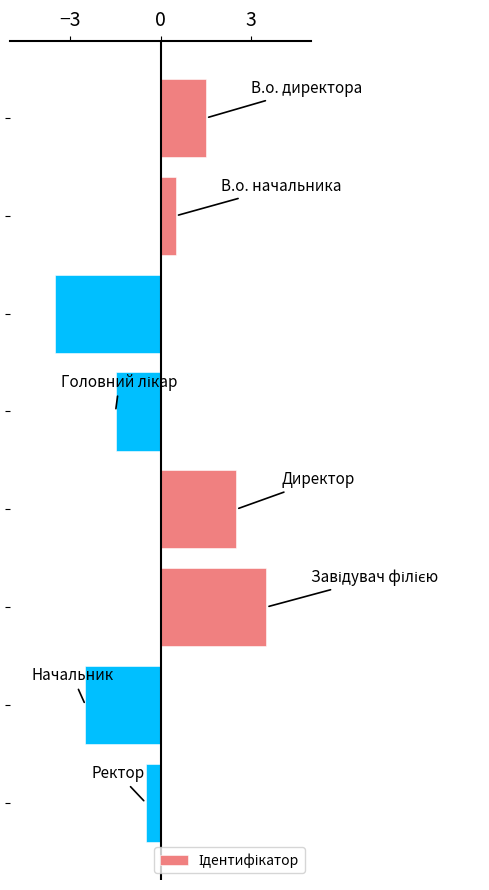

Count the number of values greater than 0.

4